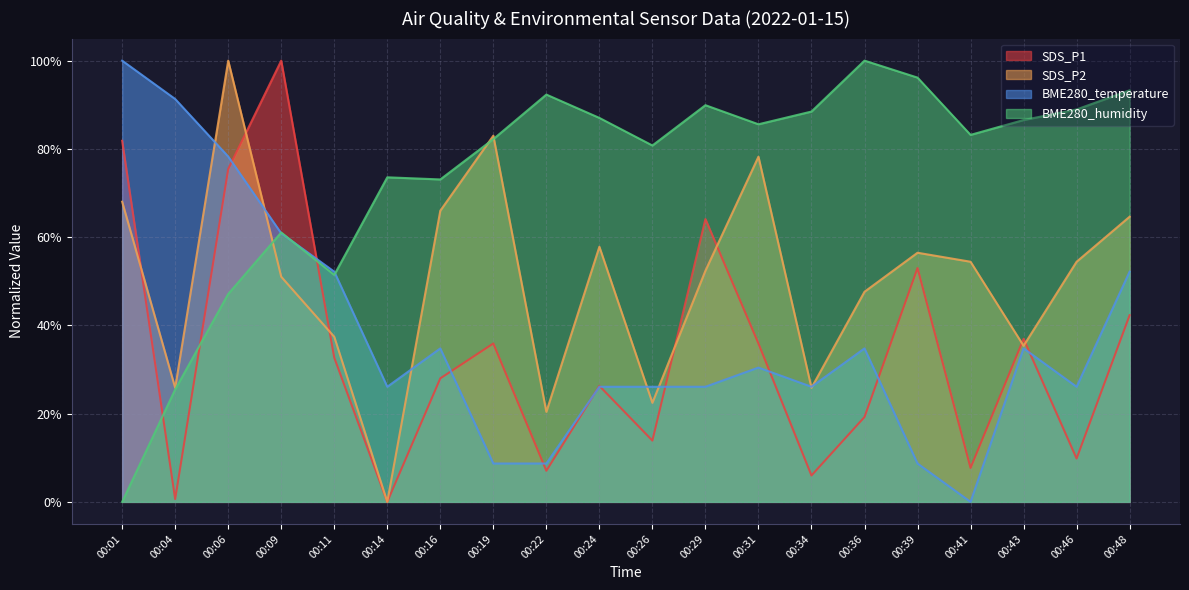

True or false: SDS_P1 has more than 1 points higher than both neighbors.

True